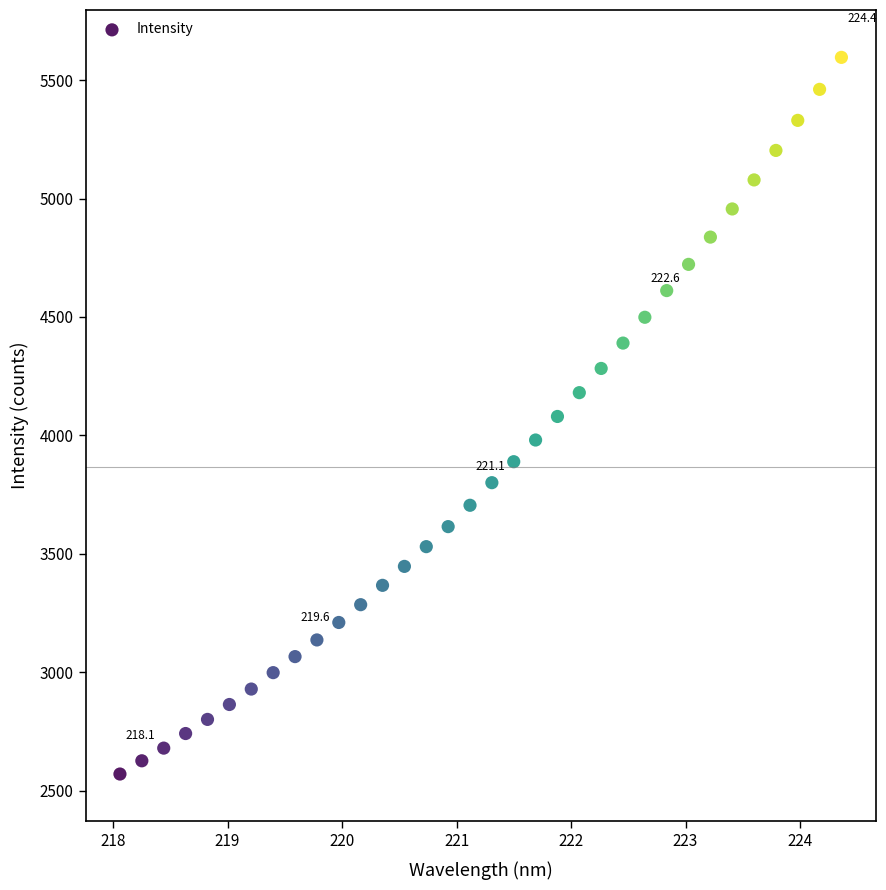

What is the range of X values (max minus min)?

6.3